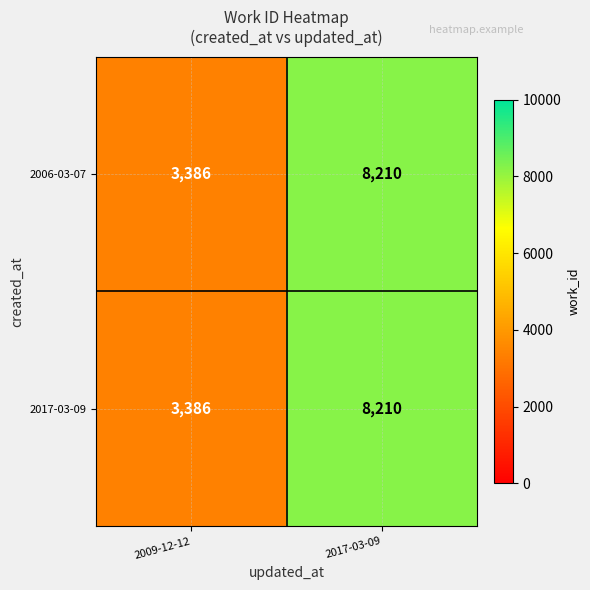

At how many categories does at least one series exceed 6036?

1